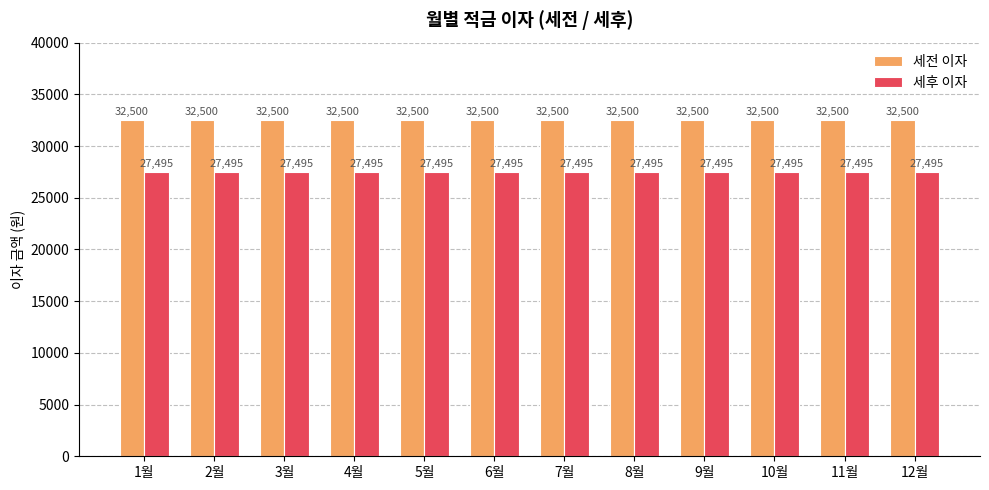

List the series in order of their overall mean, lowest first.

세후 이자, 세전 이자